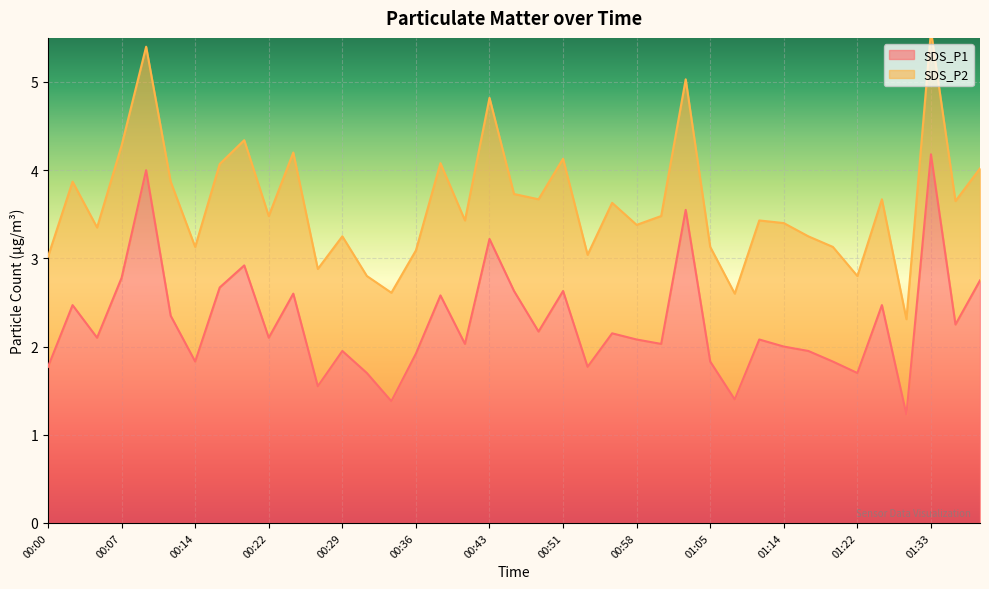

Rank the categories by value from highest to lowest.

01:33, 00:09, 01:03, 00:43, 00:19, 00:07, 01:38, 00:17, 00:46, 00:51, 00:24, 00:39, 00:02, 01:25, 00:12, 01:36, 00:48, 00:56, 00:05, 00:22, 00:58, 01:11, 00:41, 01:00, 01:14, 00:29, 01:16, 00:36, 00:14, 01:05, 01:19, 00:00, 00:53, 00:31, 01:22, 00:26, 01:08, 00:34, 01:28